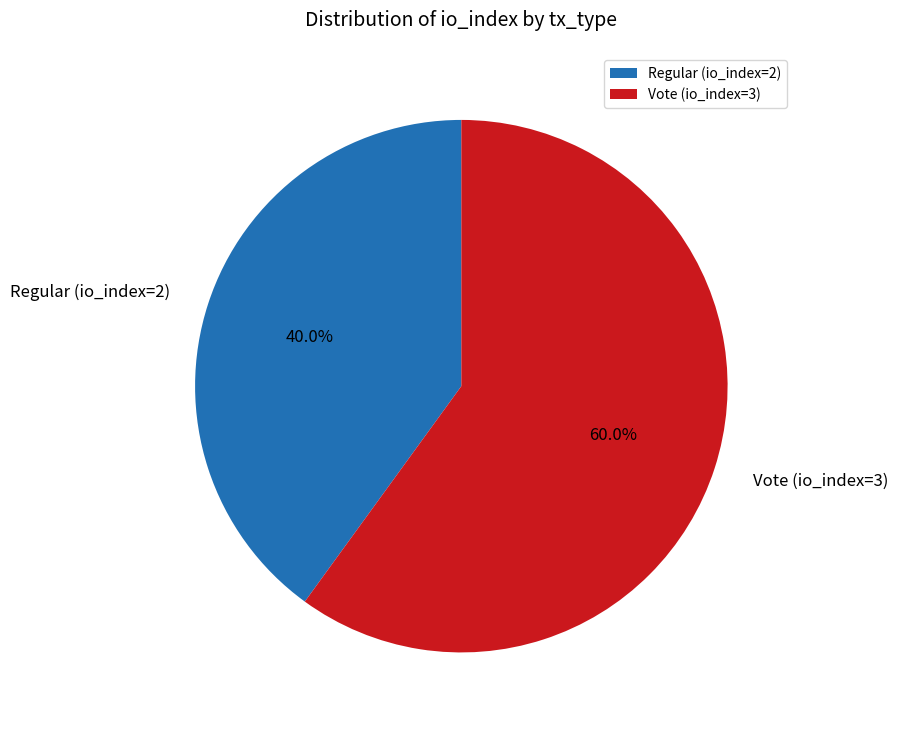

What is the majority slice?

Vote (io_index=3)